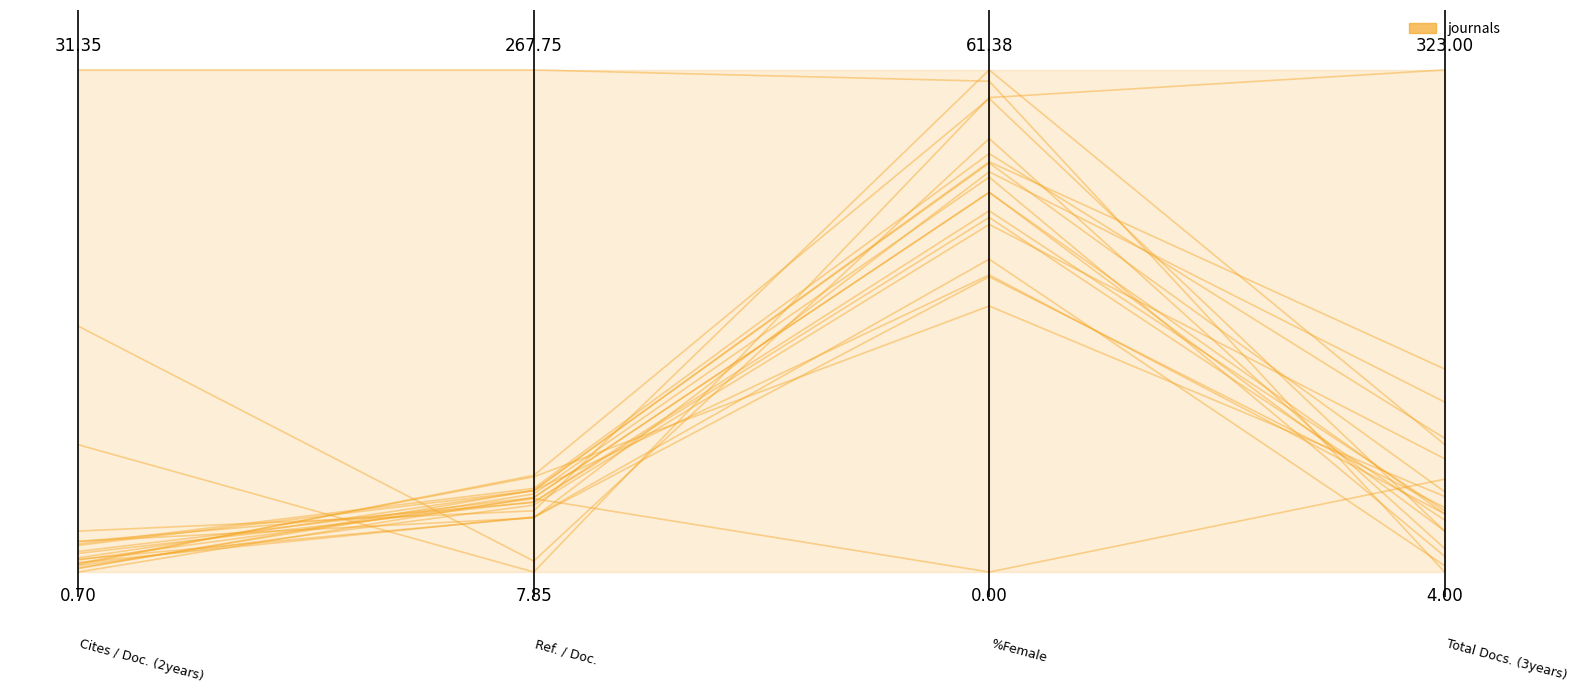

Count the number of data series in this chart.

1